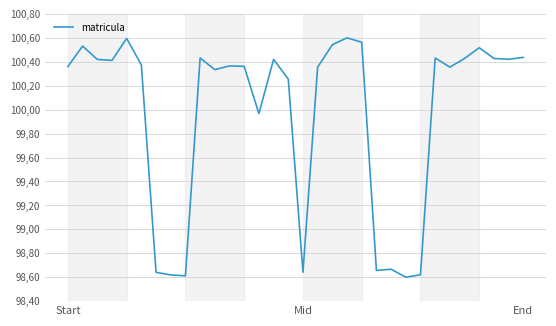

What is the difference between the maximum and minimum values?

2.0